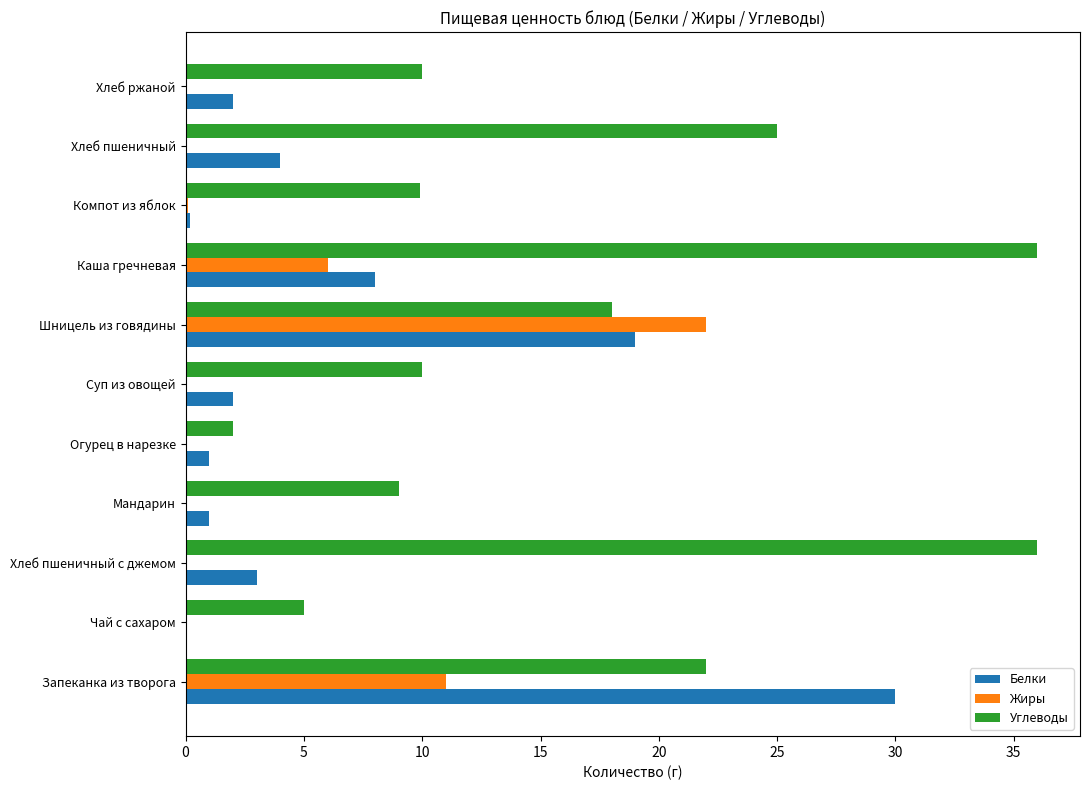

Count the number of categories in the chart.

11